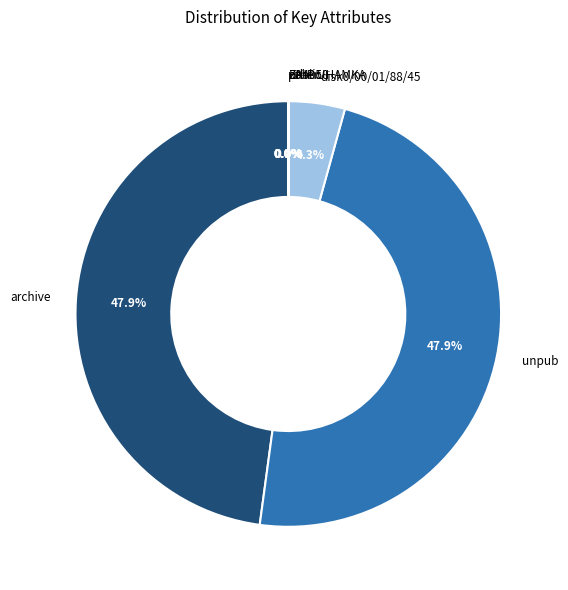

Is there a majority slice in this chart?

No